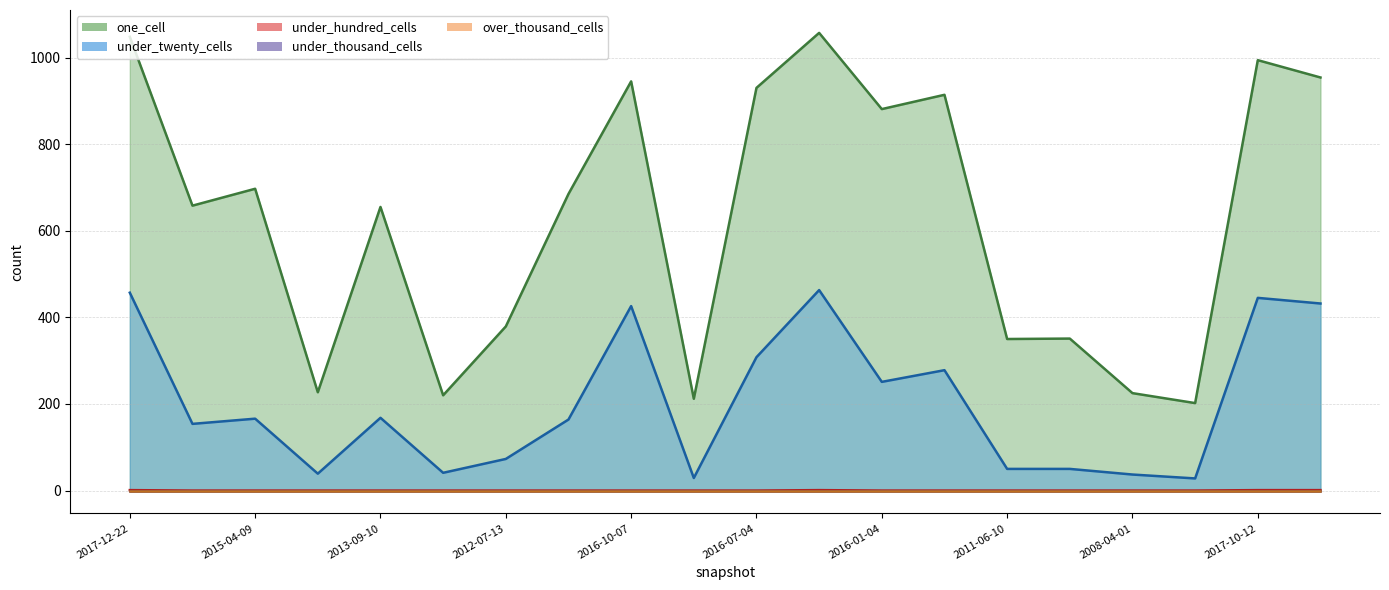

In under_twenty_cells, how many points are higher than both neighbors (excluding endpoints)?

6